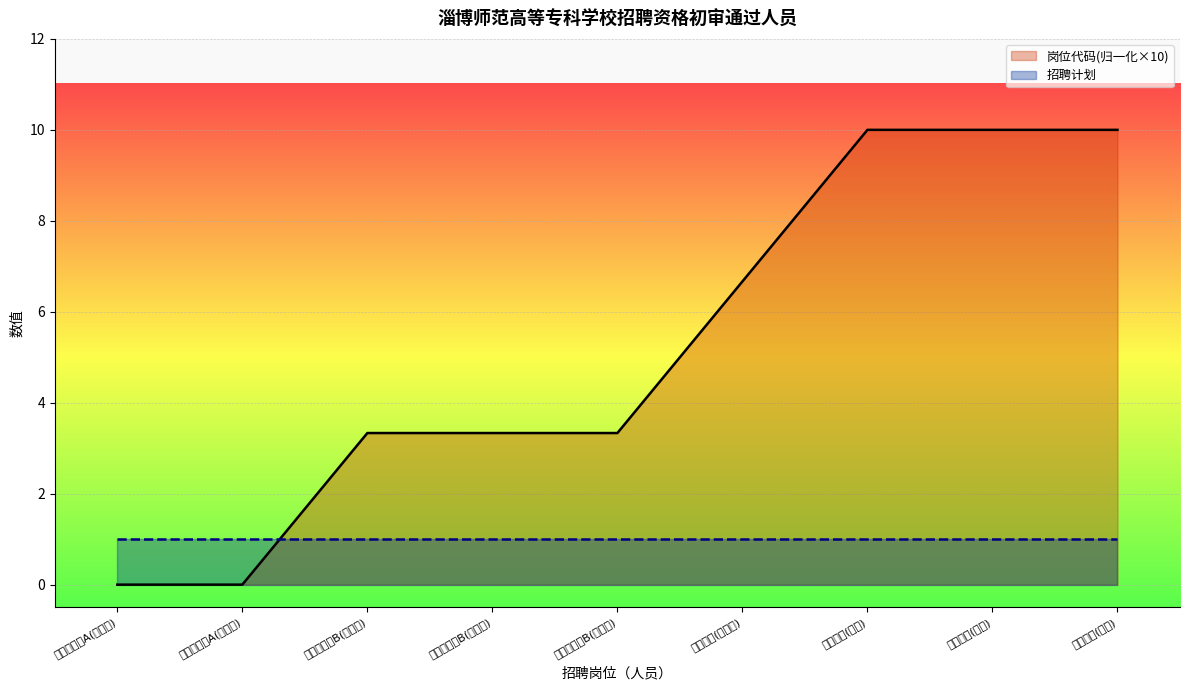

Which series has the largest range (max minus min)?

岗位代码(归一化×10)